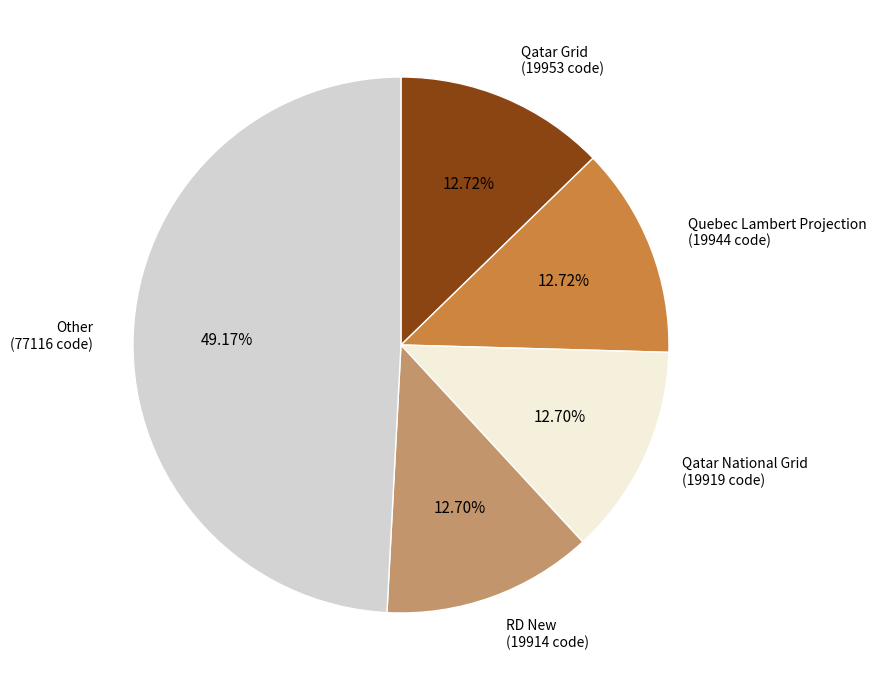

Combined, do Quebec Lambert Projection and Qatar Grid account for over 50%?

No